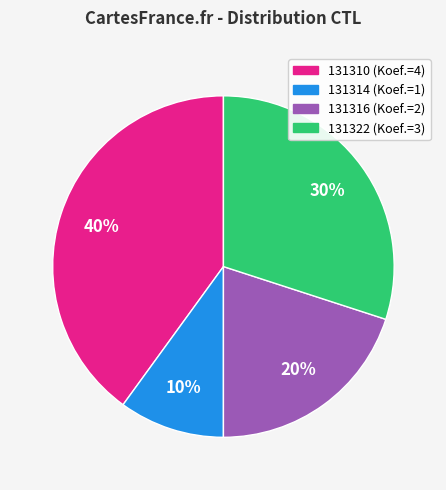

Rank the categories by value from highest to lowest.

131310, 131322, 131316, 131314